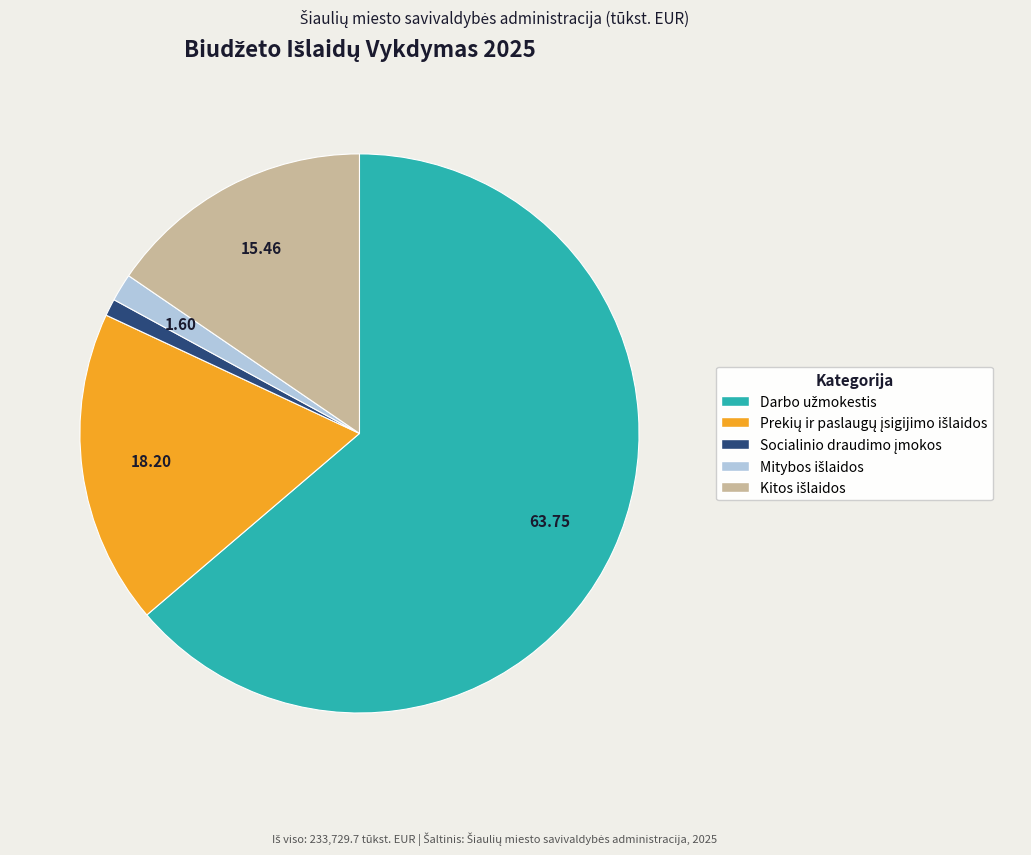

Is there any slice that represents more than half of the pie?

Yes